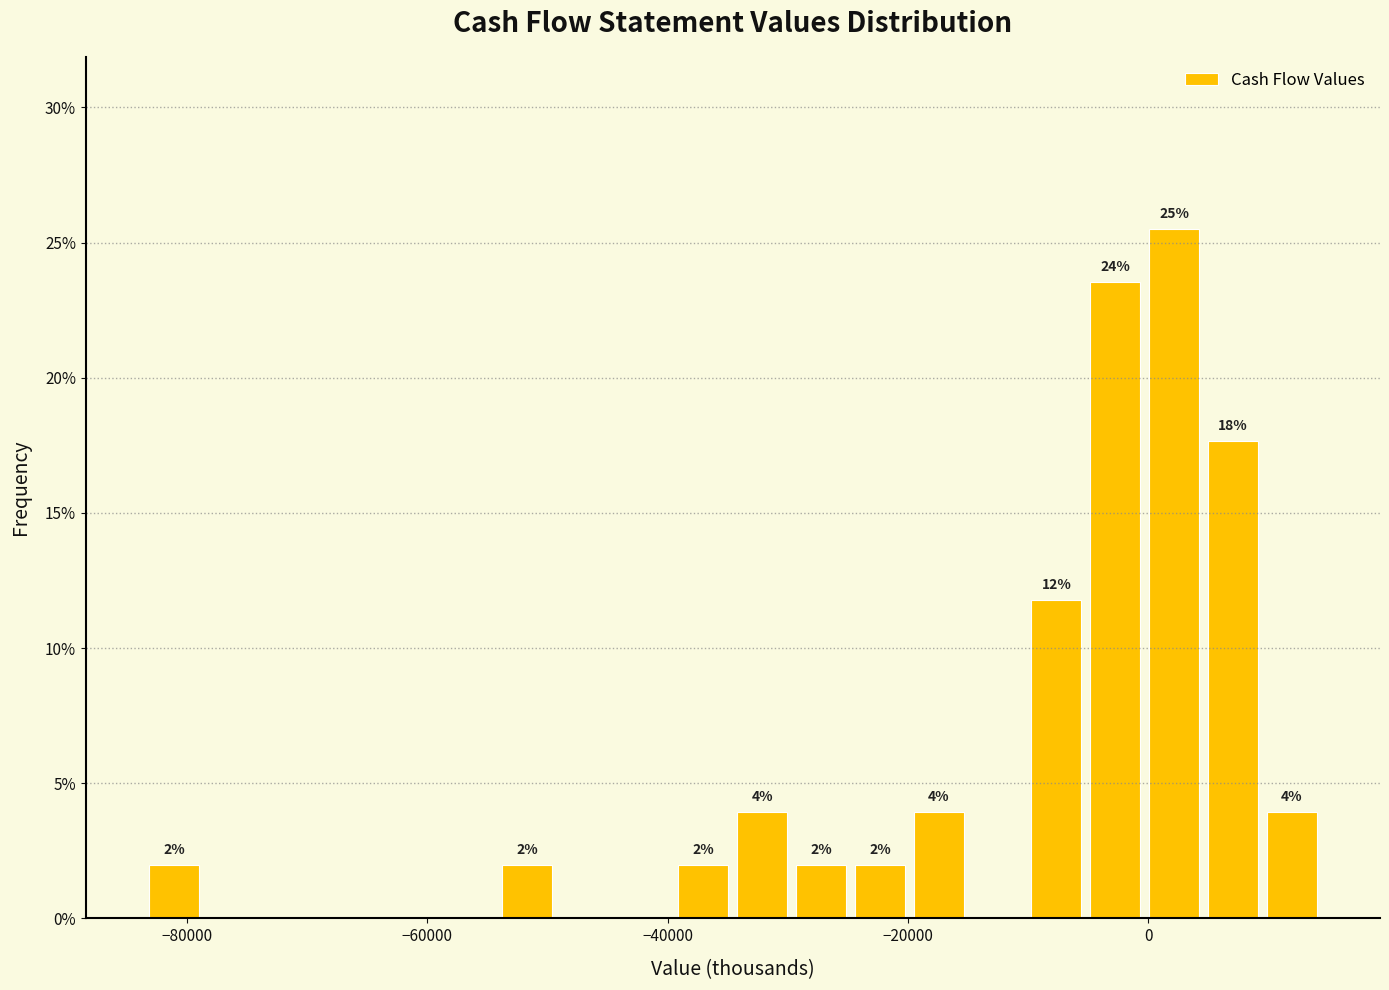

Around what value on the x-axis is the tallest bar? Give the approximate position of its centre, as read against the axis.

2000